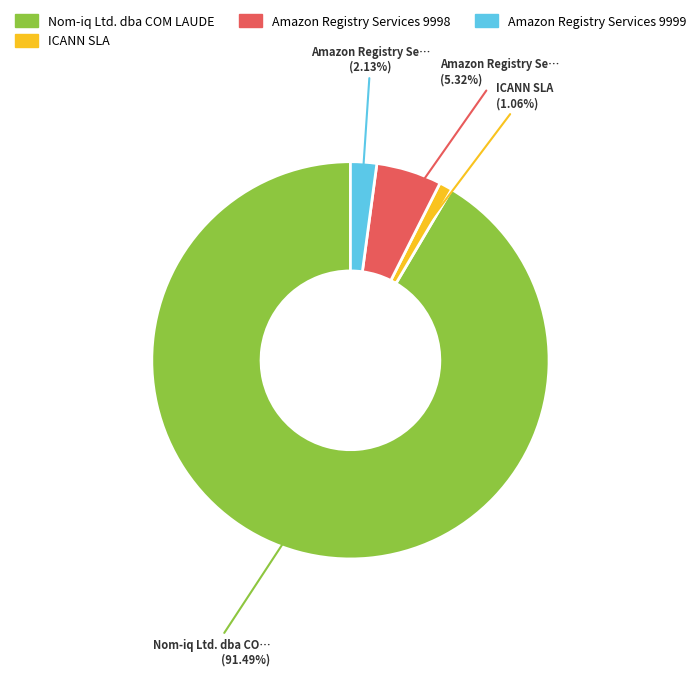

To the nearest percent, what is the average slice percentage?

25%